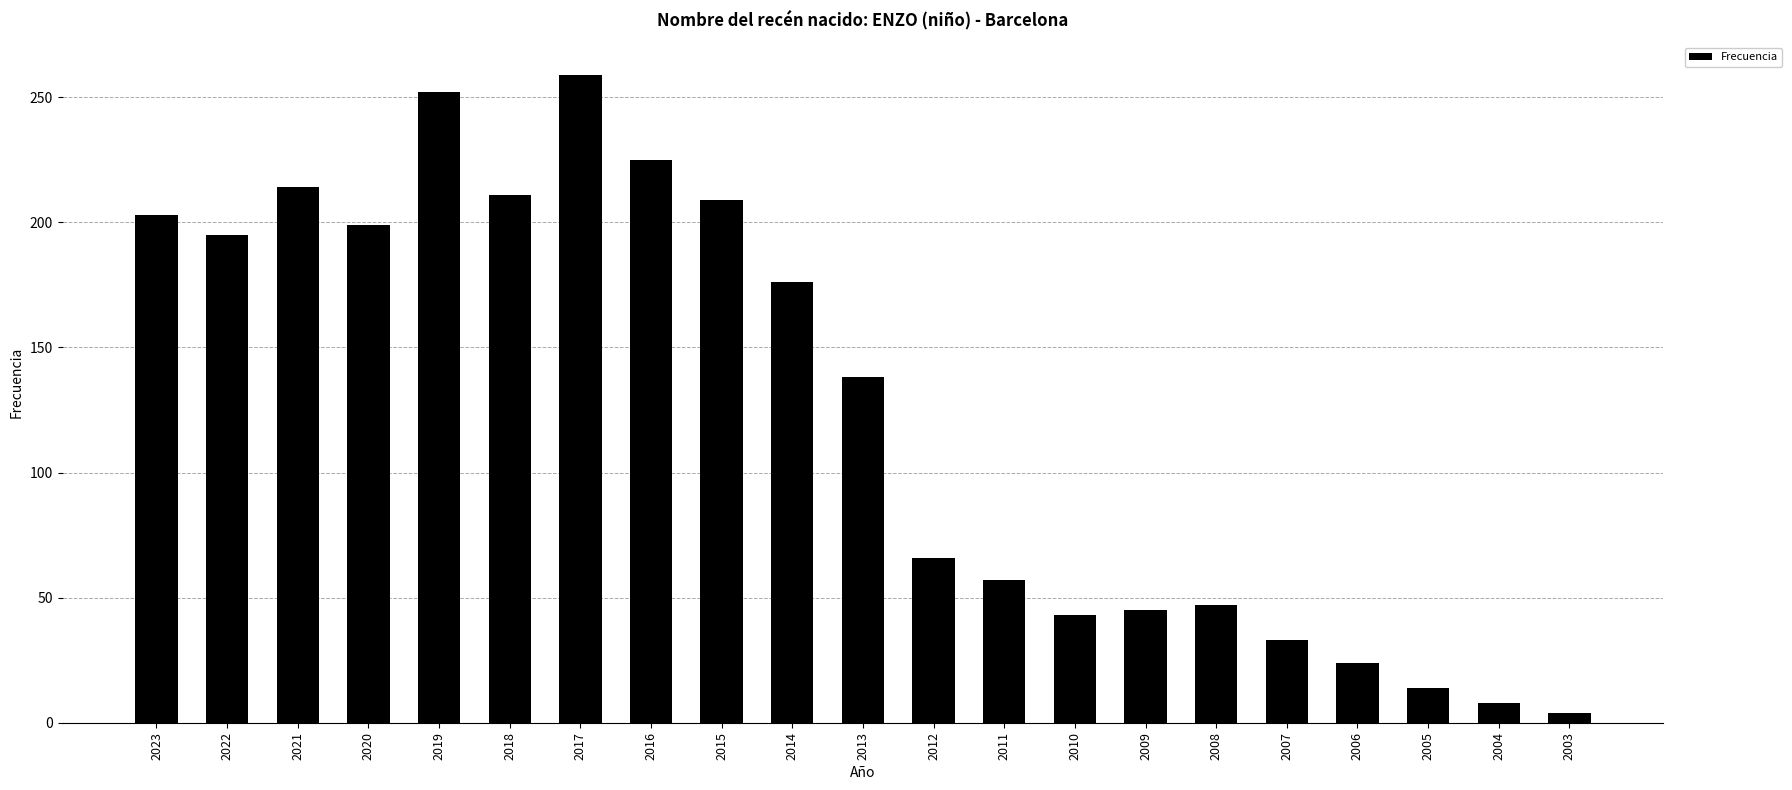

What value does the data have at 2018?

211